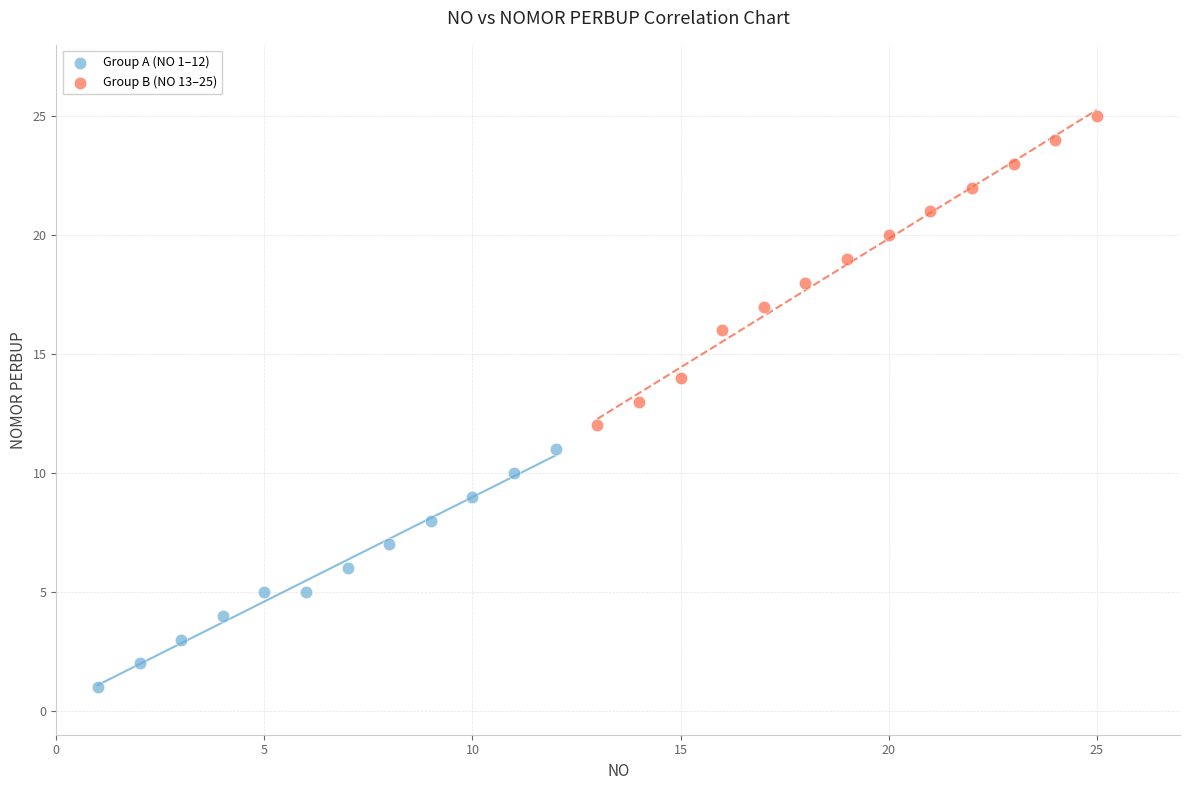

Which series reaches the maximum Y coordinate?

Group B (NO 13–25)